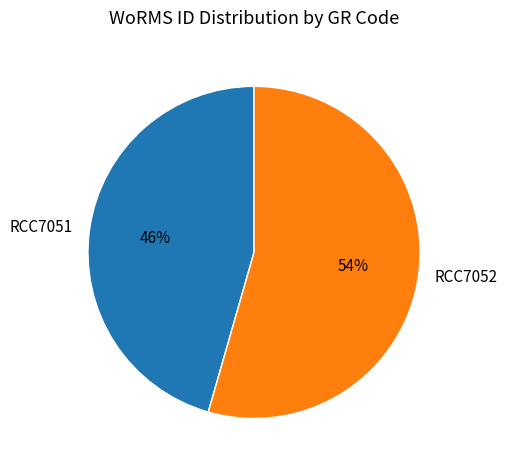

The RCC7052 slice represents 54% of the pie. True or false?

True